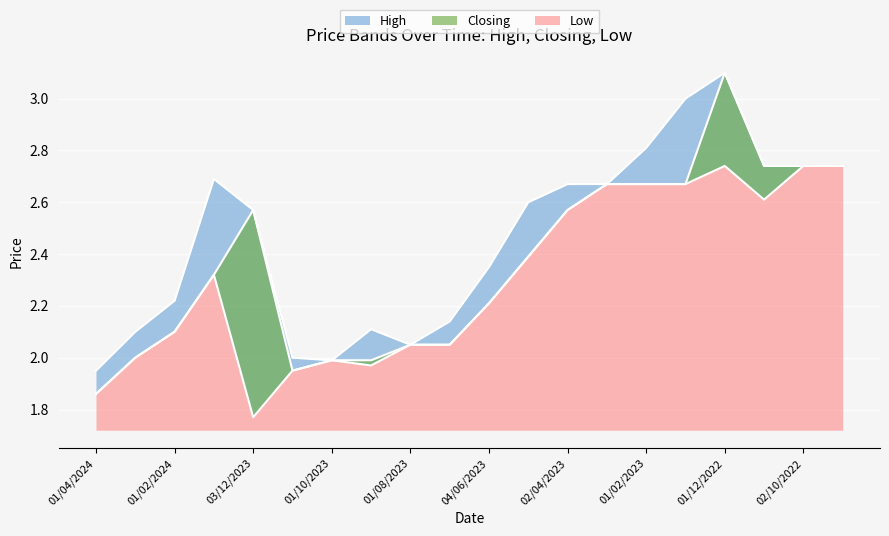

At which label does High reach its peak?

01/12/2022